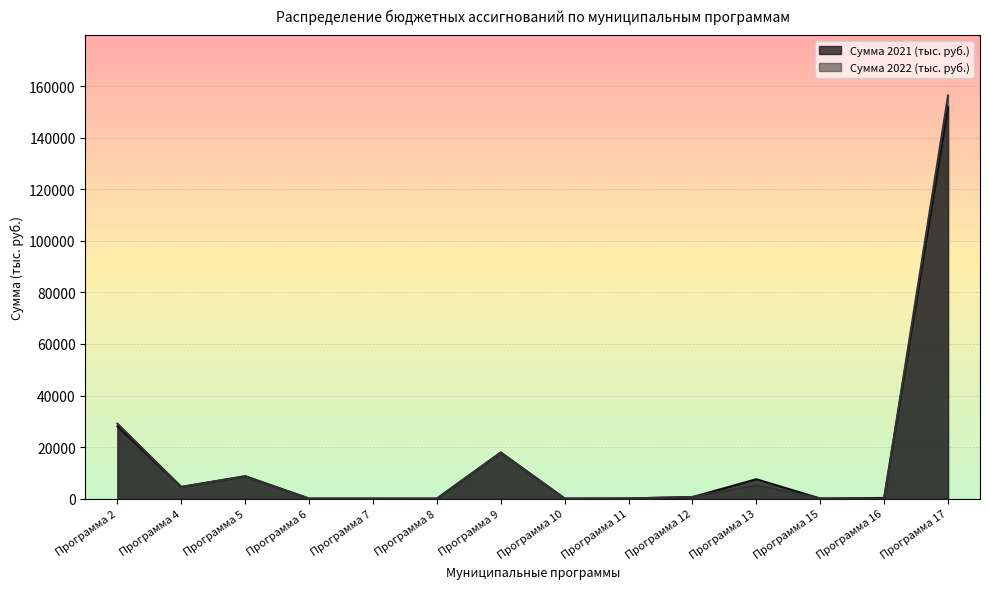

What is the difference between the Сумма 2021 (тыс. руб.) values at Программа 7 and Программа 16?

248.6